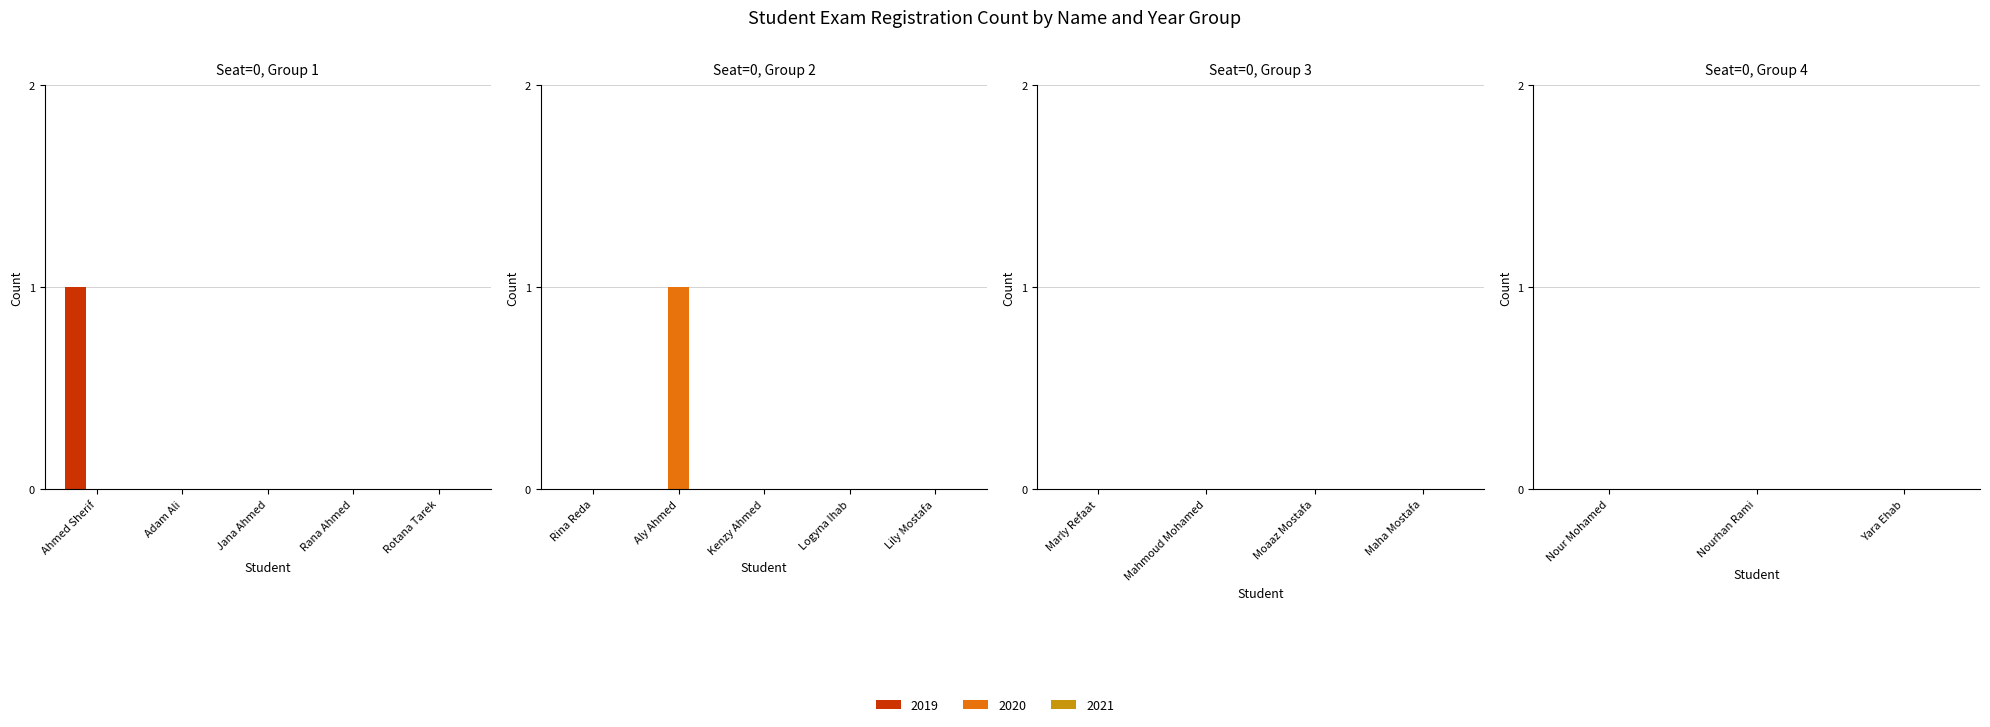

How many groups of bars are there?

17